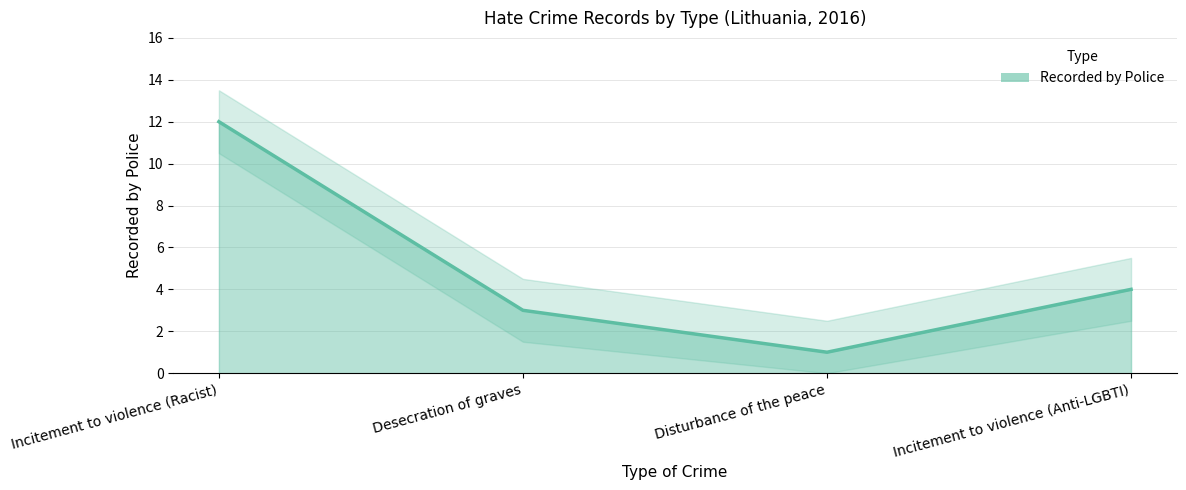

At which label does the data first exceed 4?

Incitement to violence (Racist)